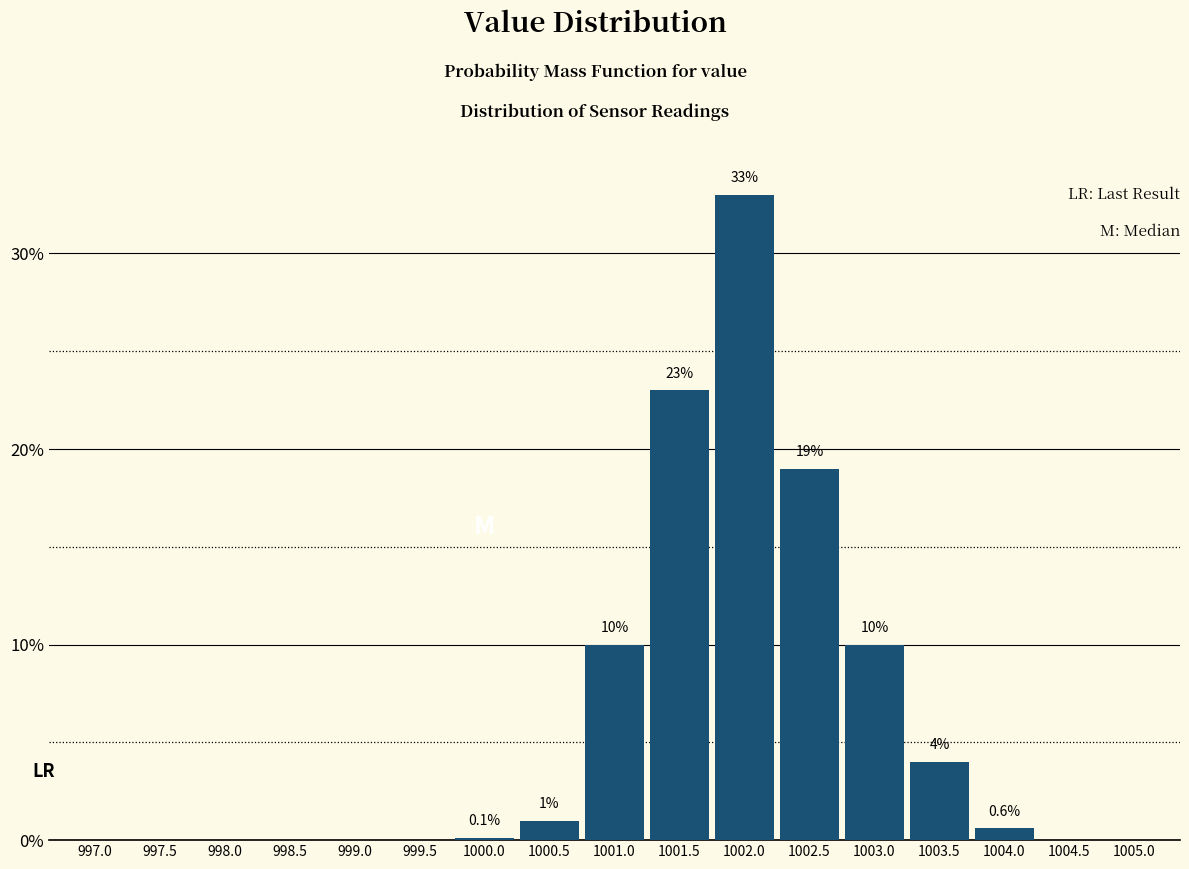

Reading left to right, list all the values displayed in this chart.

997.0=0.0	997.5=0.0	998.0=0.0	998.5=0.0	999.0=0.0	999.5=0.0	1000.0=0.1	1000.5=1.0	1001.0=10.0	1001.5=23.0	1002.0=33.0	1002.5=19.0	1003.0=10.0	1003.5=4.0	1004.0=0.6	1004.5=0.0	1005.0=0.0